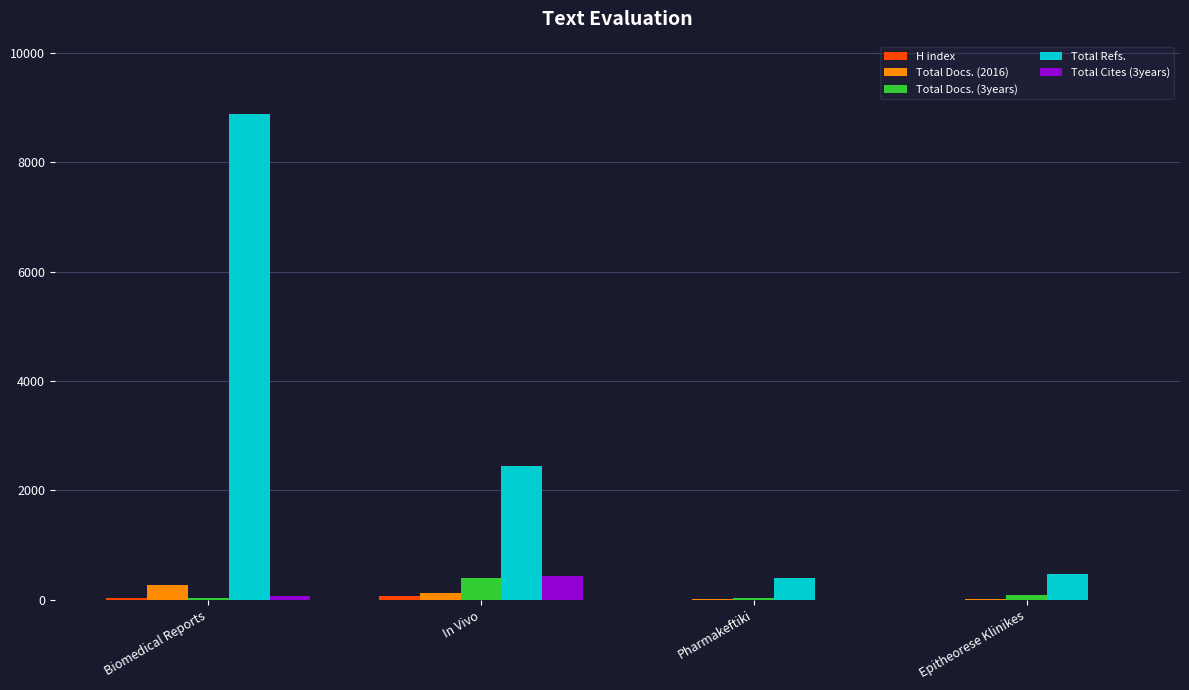

Between Biomedical Reports and Pharmakeftiki, which series saw the biggest shift?

Total Refs.